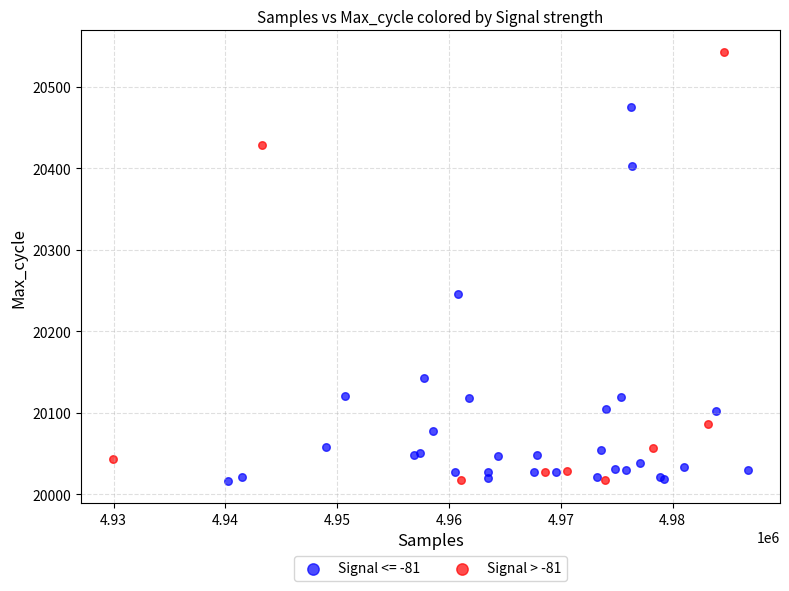

Which series has the widest spread of Y values?

Signal > -81